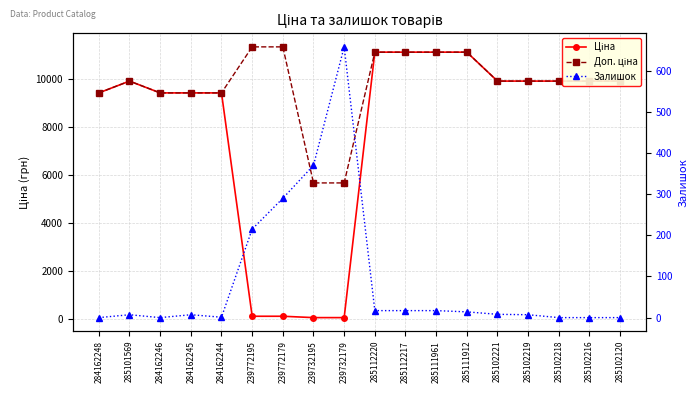

Reading left to right, what are all the values shown in this chart?

Ціна: 9416.9	9908.5	9416.9	9416.9	9416.9	113.3	113.3	56.7	56.7	11113.6	11113.6	11113.6	11113.6	9908.5	9908.5	9908.5	9908.5	9908.5
Доп. ціна: 9416.9	9908.5	9416.9	9416.9	9416.9	11334.0	11334.0	5667.0	5667.0	11113.6	11113.6	11113.6	11113.6	9908.5	9908.5	9908.5	9908.5	9908.5
Залишок: 0.0	7.0	0.0	7.0	1.0	215.0	290.0	370.0	658.0	17.0	17.0	17.0	14.0	8.0	7.0	0.0	0.0	0.0